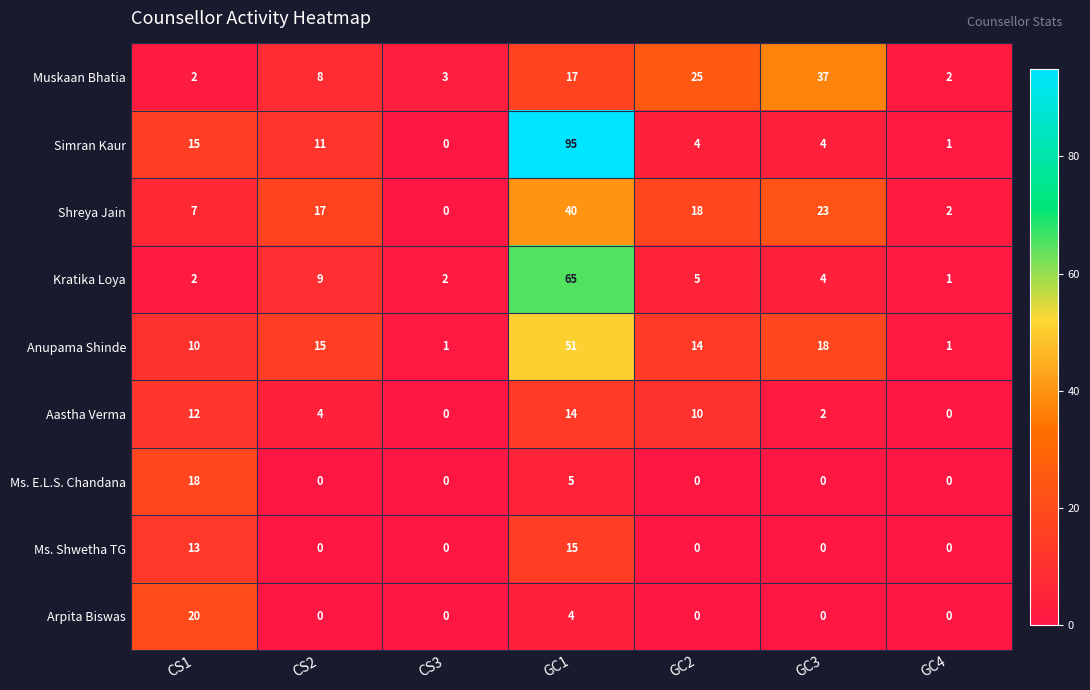

What is the difference between the highest and lowest values at CS2?

17